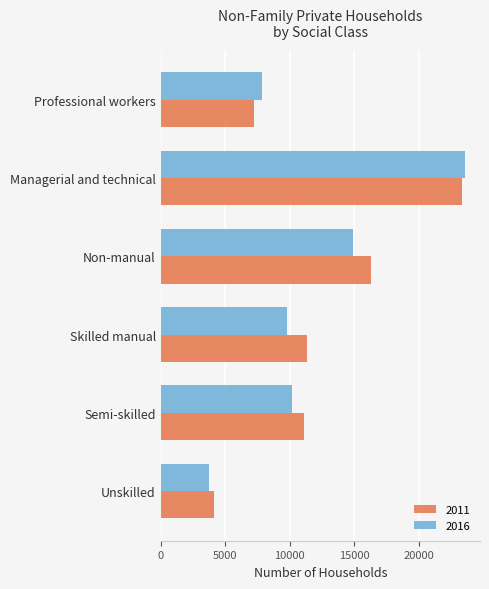

The value of 2011 at Skilled manual is 5677. True or false?

False